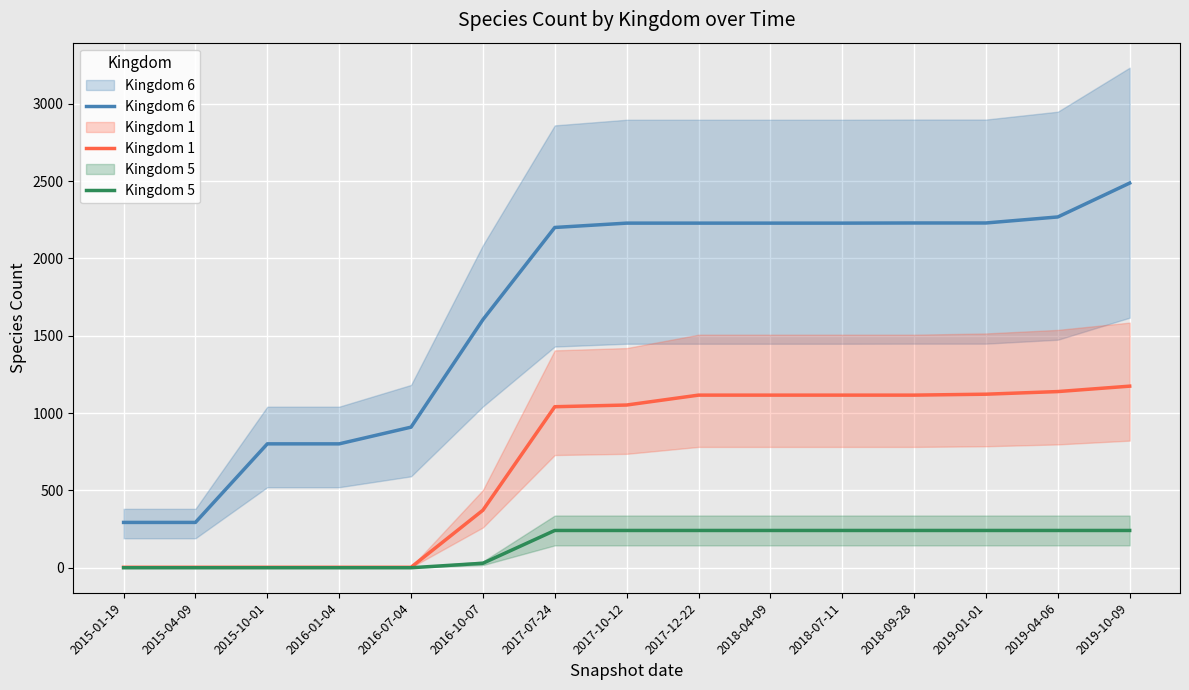

What is the label of the 12th point from the left?

2018-09-28